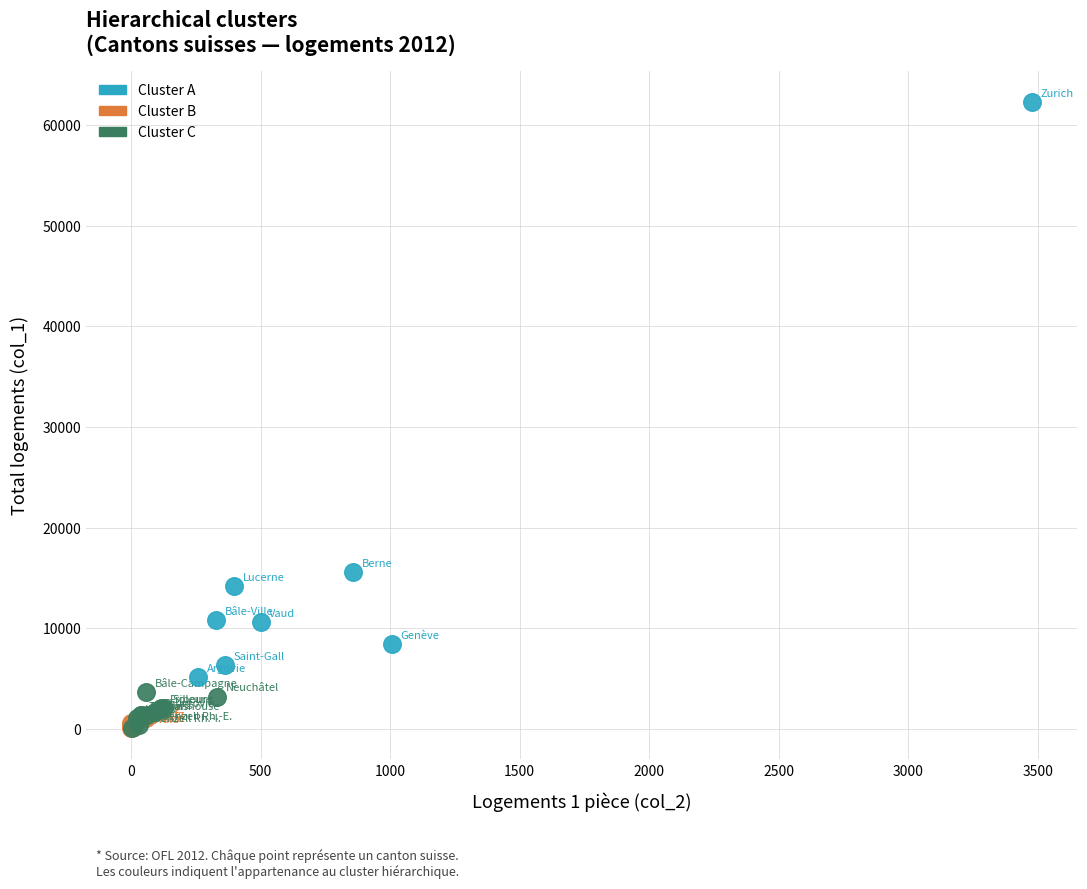

Which series contains the highest Y value?

Cluster A